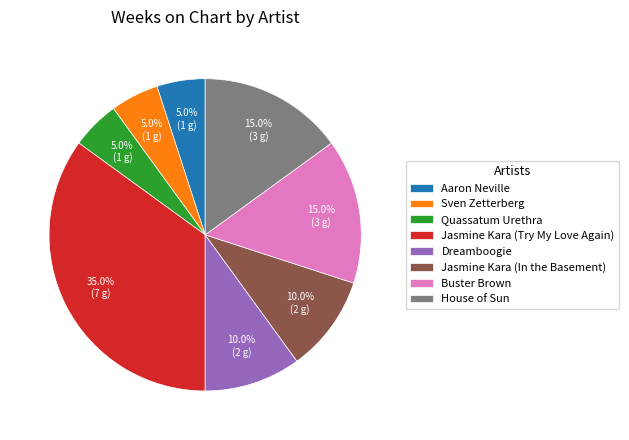

Do Buster Brown and Jasmine Kara (In the Basement) together represent more than half of the pie?

No